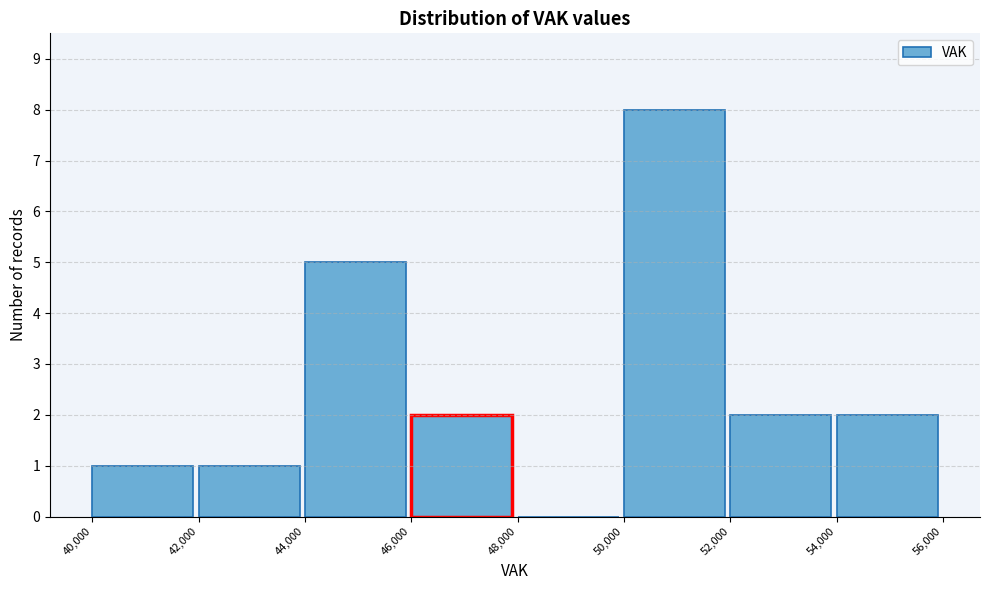

Reading left to right, transcribe this chart: for each bar, give the range it covers on the x-axis and its height. The values are not printed on the chart, so give them approximately, as read against the axis.

40,000 to 42,000: 1
42,000 to 44,000: 1
44,000 to 46,000: 5
46,000 to 48,000: 2
48,000 to 50,000: 0
50,000 to 52,000: 8
52,000 to 54,000: 2
54,000 to 56,000: 2